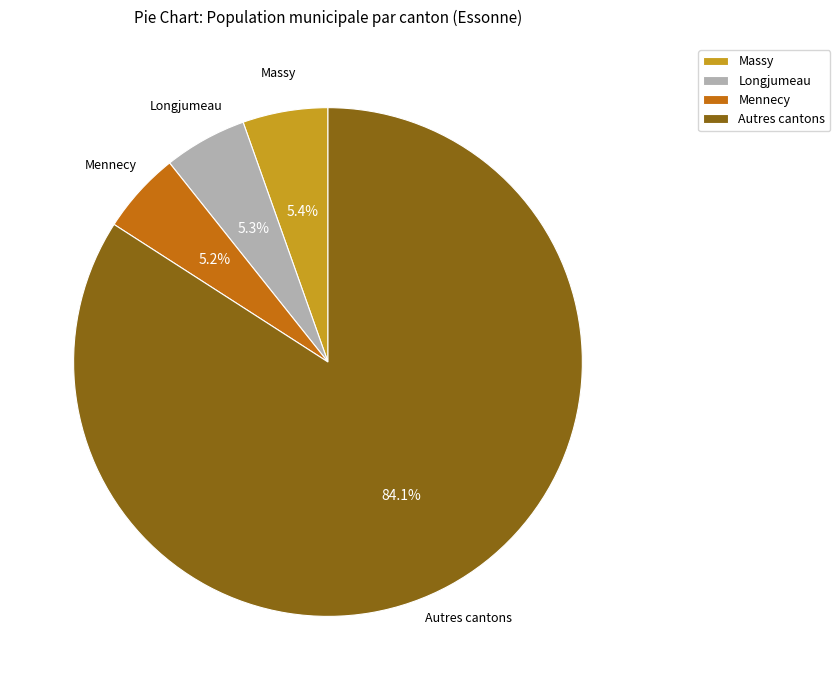

What is the largest slice in the pie chart?

Autres cantons